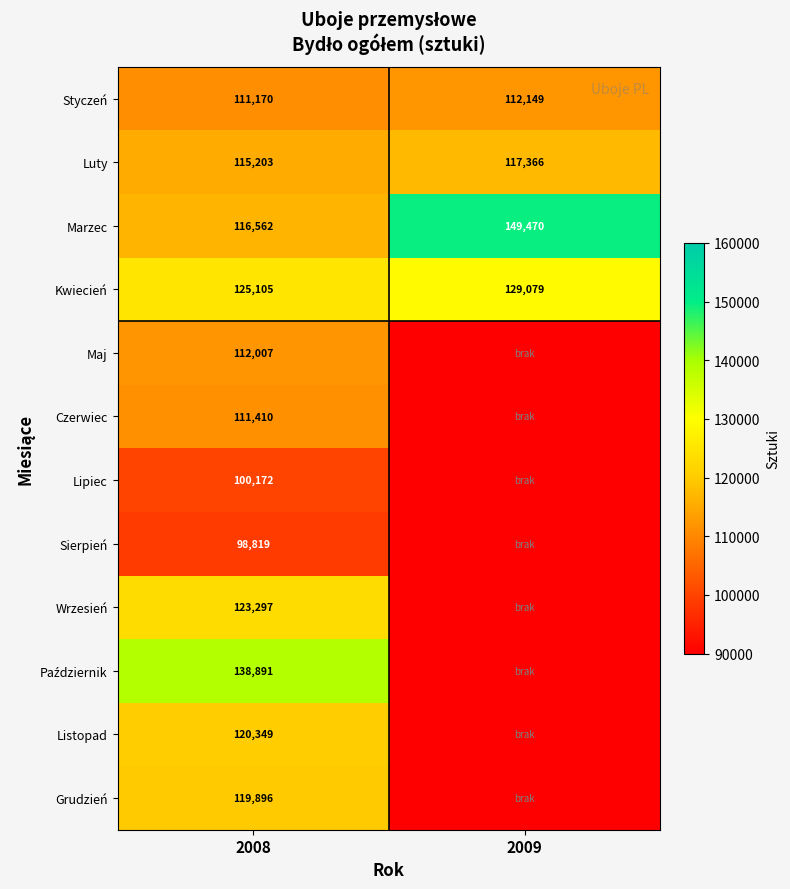

What is the sum of the Kwiecień values at 2009 and 2008?

254184